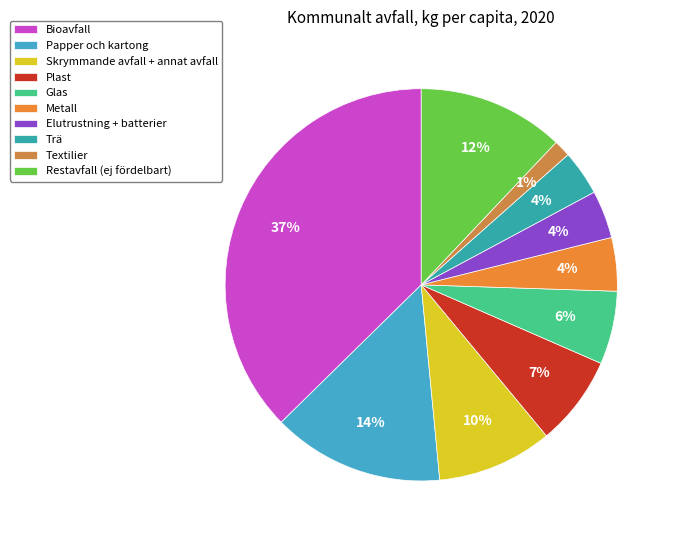

Do Restavfall (ej fördelbart) and Textilier together represent more than half of the pie?

No